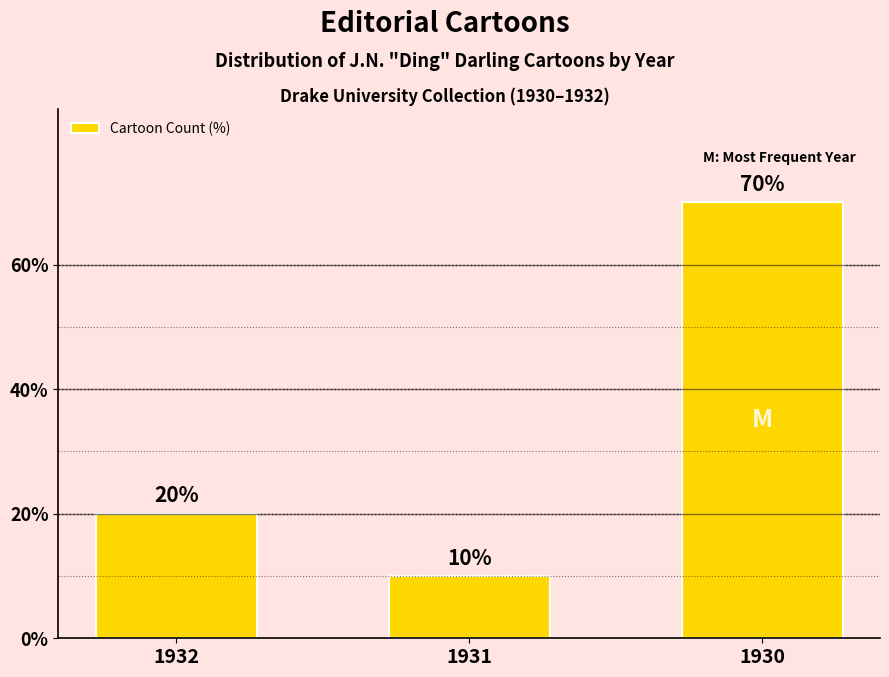

Which label corresponds to the largest value in the chart?

1930